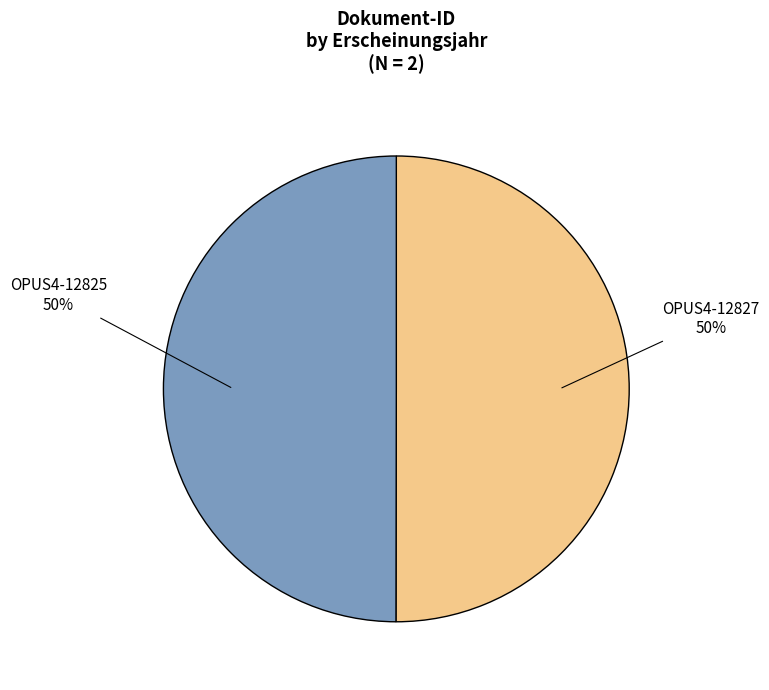

To the nearest percent, what is the average slice percentage?

50%